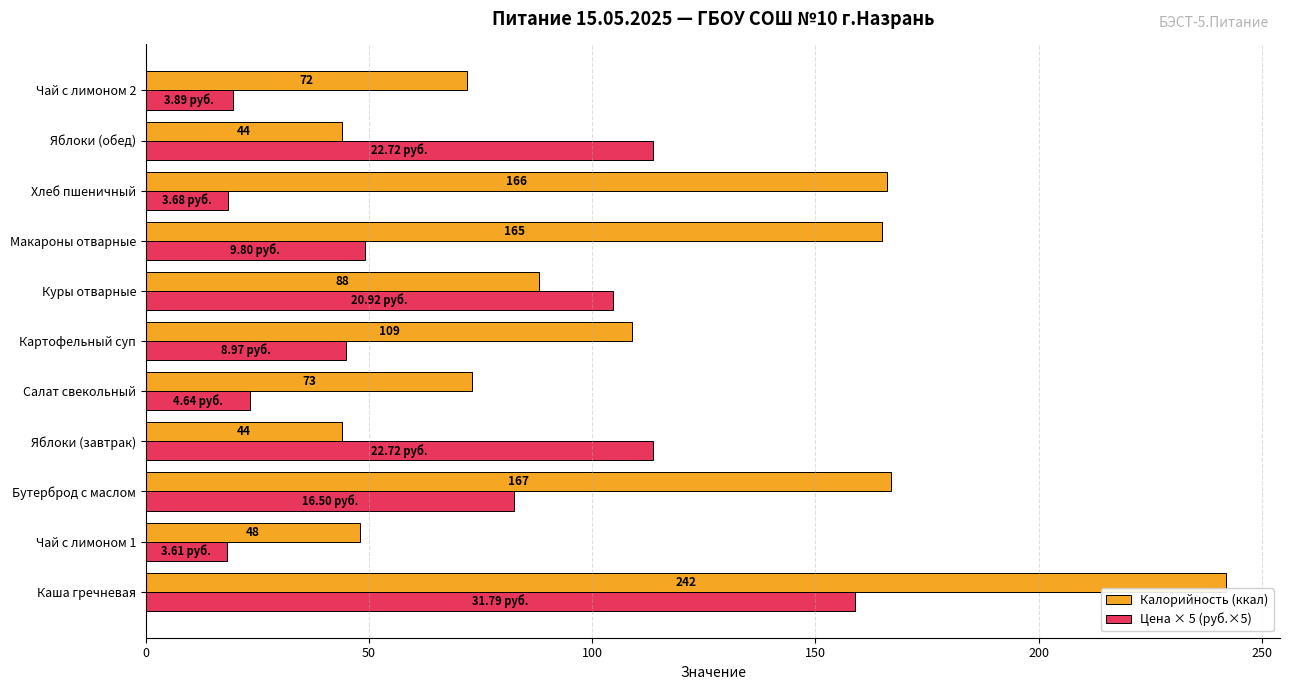

Which series has the widest spread of values?

Калорийность (ккал)